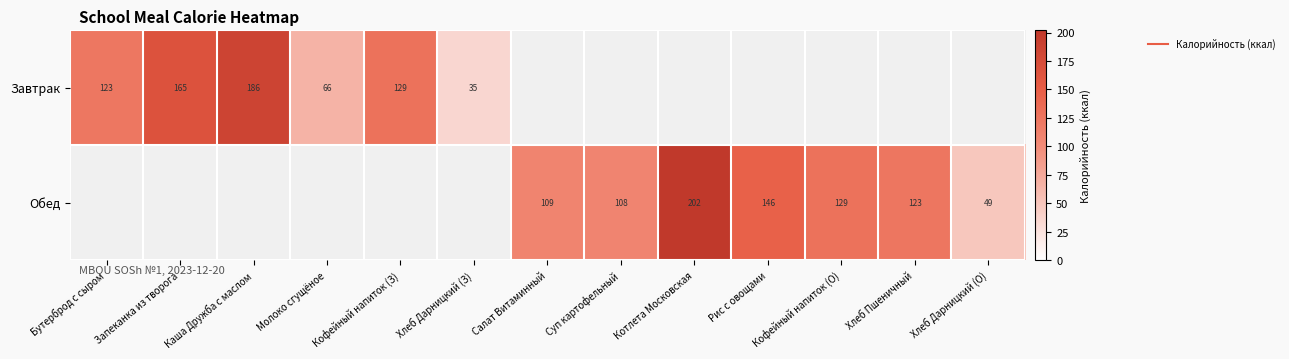

True or false: Завтрак has a value of 99.5 at Молоко сгущёное.

False